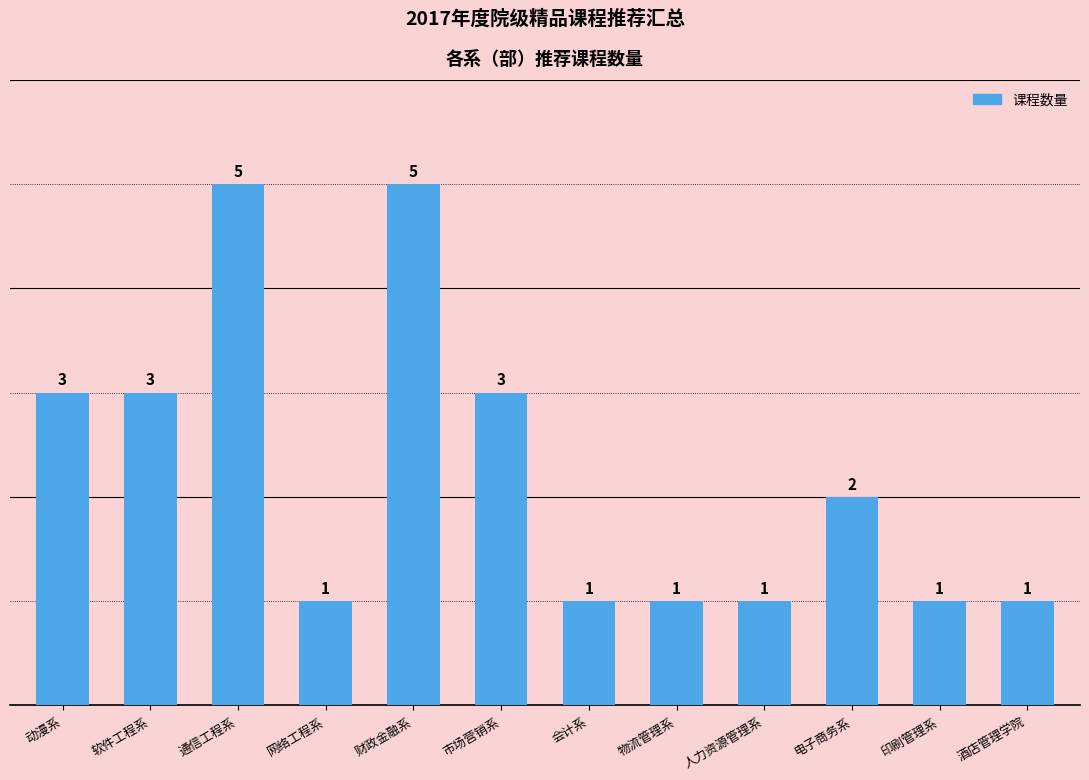

What is the maximum value shown in the chart?

5